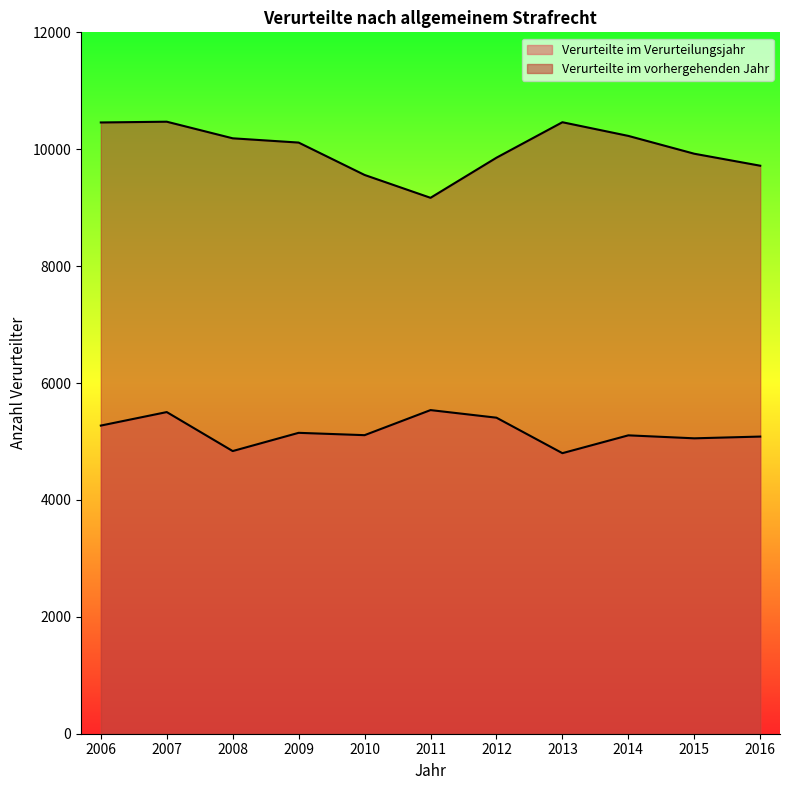

In Verurteilte im Verurteilungsjahr, how many points are higher than both neighbors (excluding endpoints)?

4